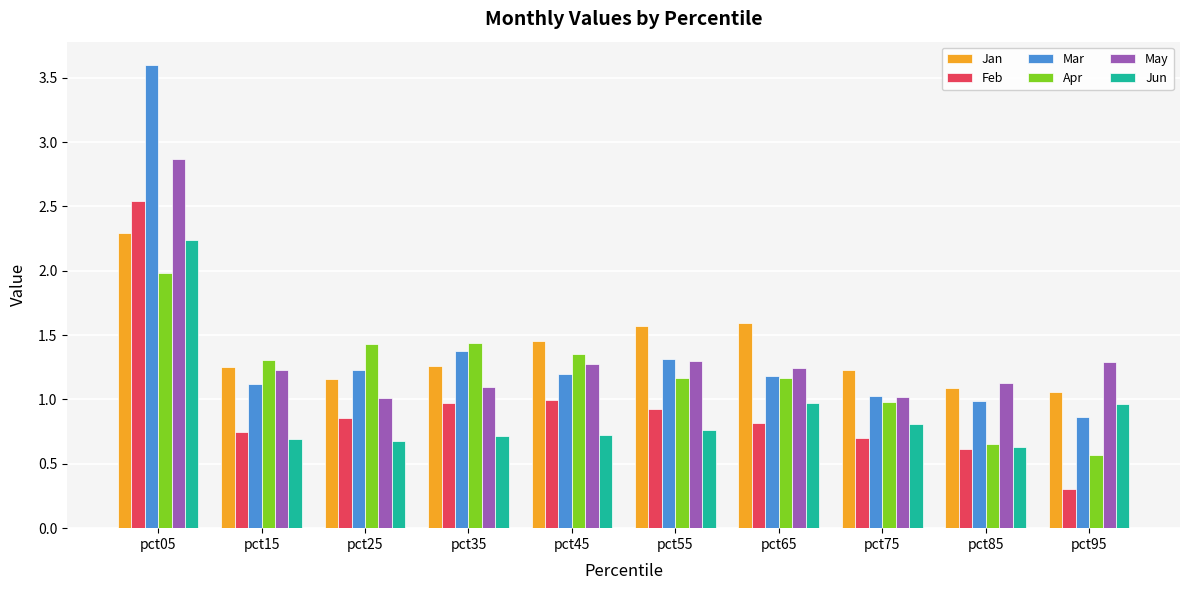

What is the sum of the May values at pct05 and pct65?

4.1